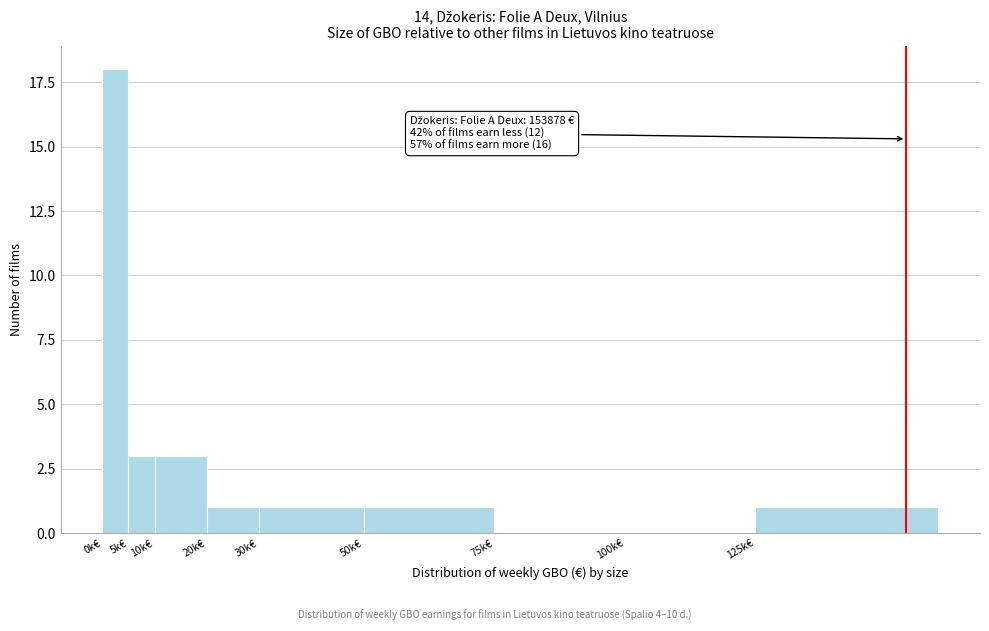

Reading left to right, what are all the values shown in this chart?

0k€=18	5k€=3	10k€=3	20k€=1	30k€=1	50k€=1	75k€=0	100k€=0	125k€=1